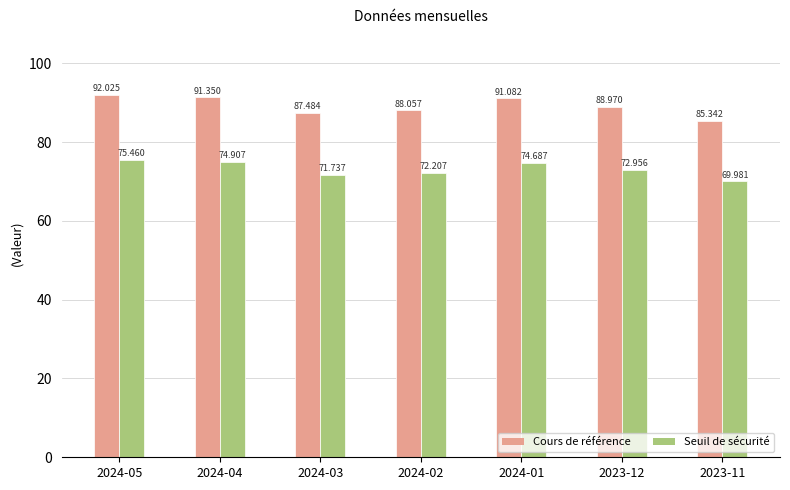

What is the average value of the Cours de référence series?

89.2